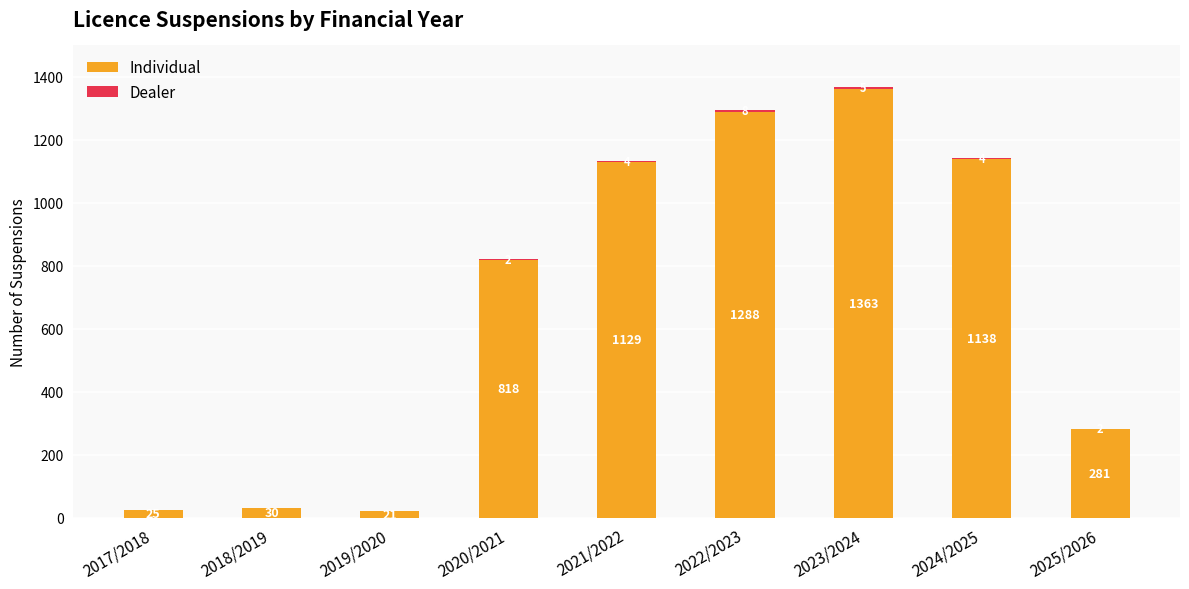

What is the average value of the Individual series?

677